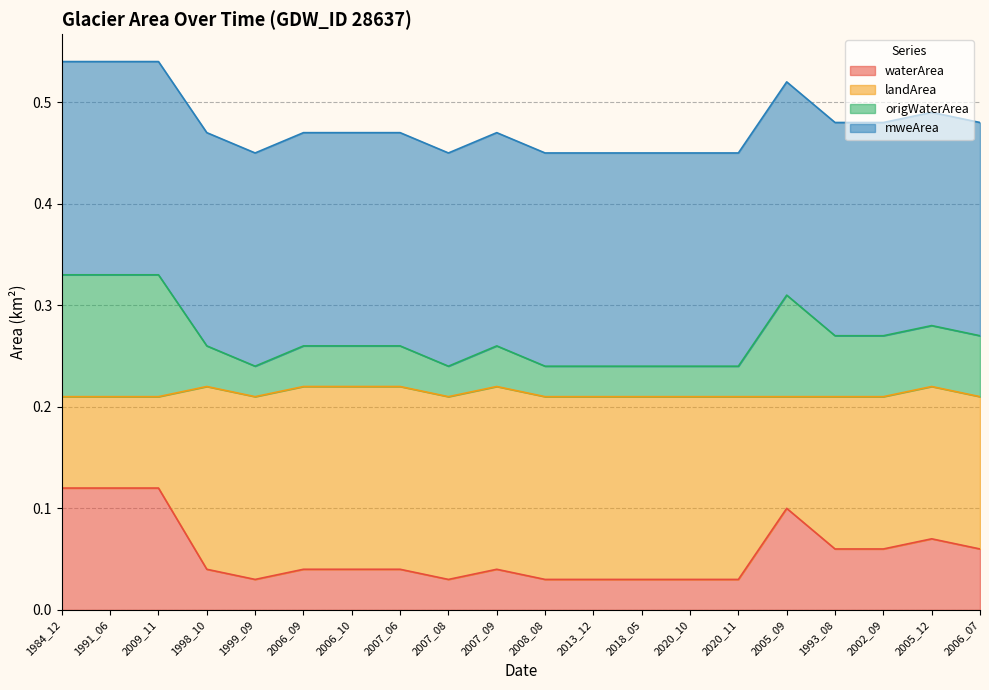

Between 2005_12 and 2020_10, which is larger?

2005_12